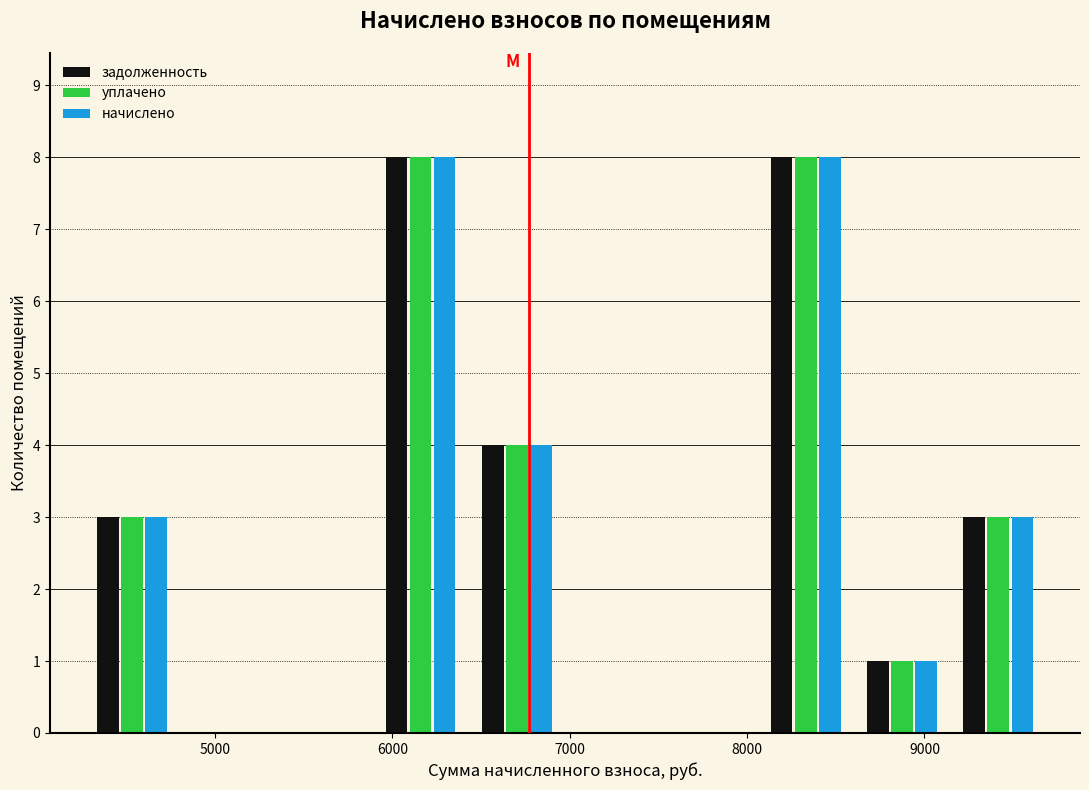

Reading left to right, transcribe this chart: for each range on the x-axis, give the height of each series' bar. Neither the bar edges nor the heights are printed on the chart, so give them approximately, as read against the axes.

4300 to 4800: задолженность=3	уплачено=3	начислено=3
4800 to 5300: задолженность=0	уплачено=0	начислено=0
5300 to 5900: задолженность=0	уплачено=0	начислено=0
5900 to 6400: задолженность=8	уплачено=8	начислено=8
6400 to 7000: задолженность=4	уплачено=4	начислено=4
7000 to 7500: задолженность=0	уплачено=0	начислено=0
7500 to 8100: задолженность=0	уплачено=0	начислено=0
8100 to 8600: задолженность=8	уплачено=8	начислено=8
8600 to 9100: задолженность=1	уплачено=1	начислено=1
9100 to 9700: задолженность=3	уплачено=3	начислено=3